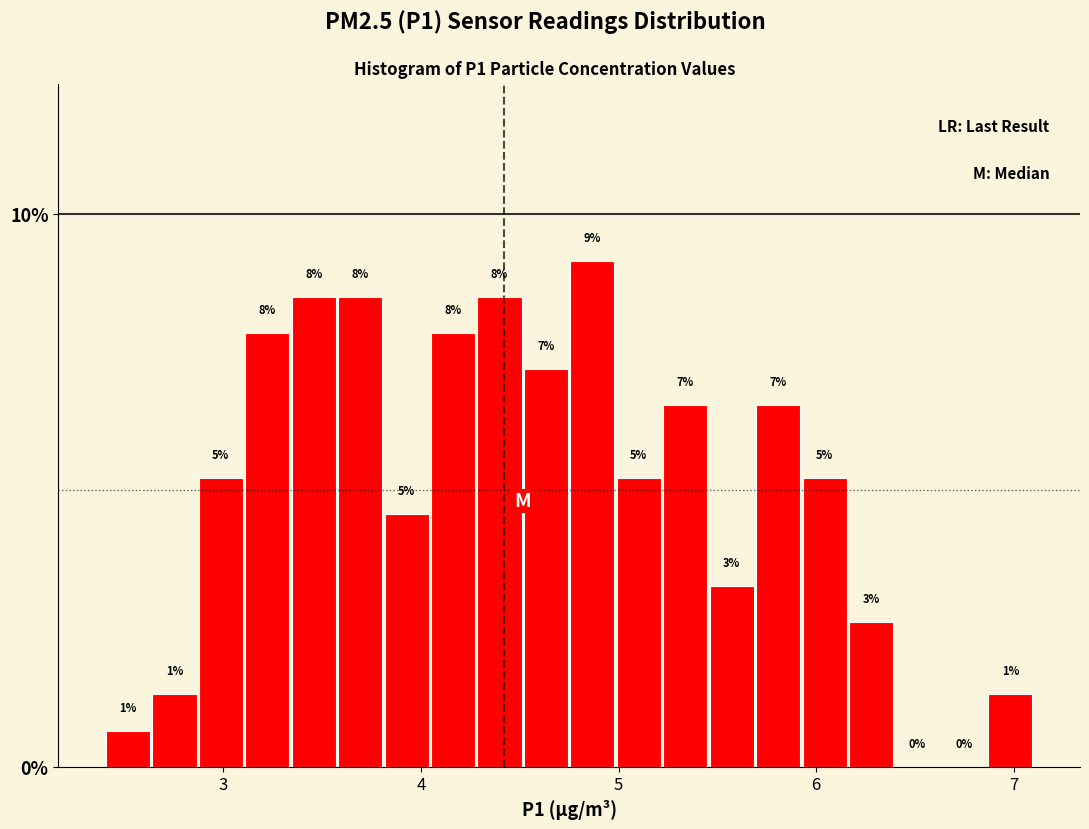

Read against the x-axis, roughly where is the centre of the tallest bar?

4.9